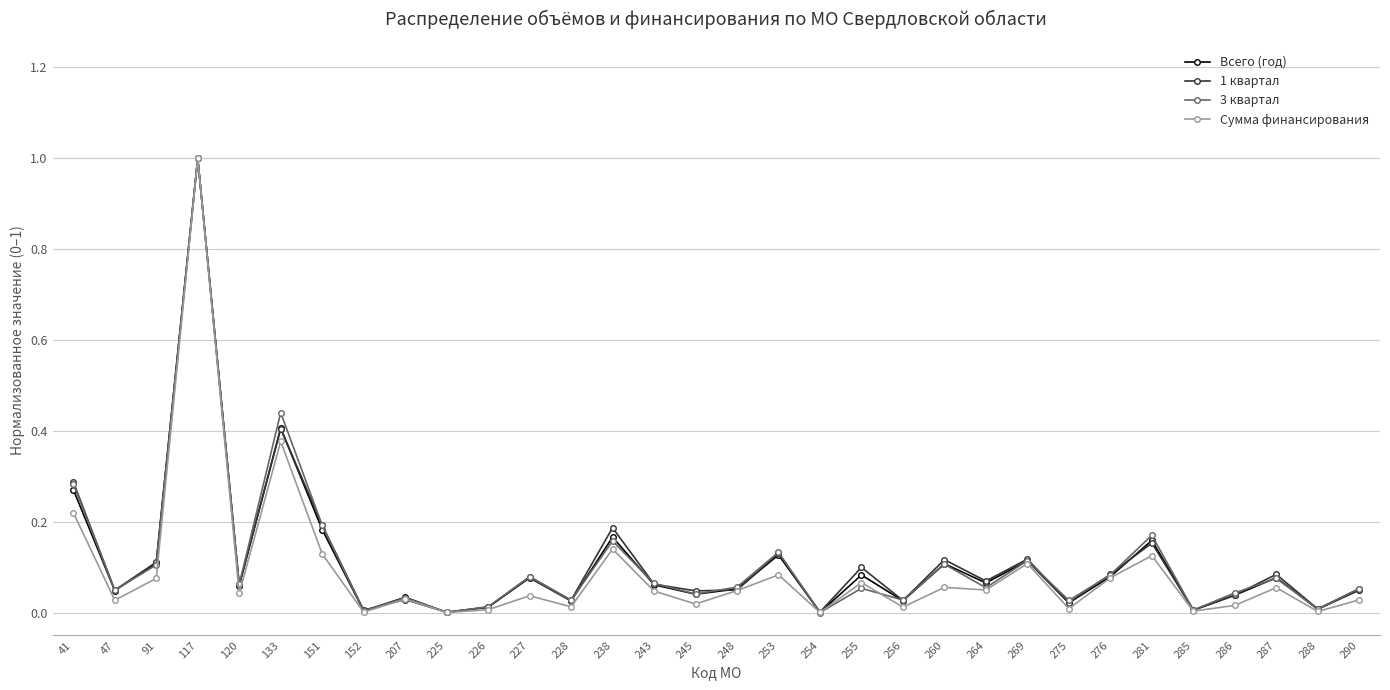

Which series changed the most between 226 and 281?

3 квартал